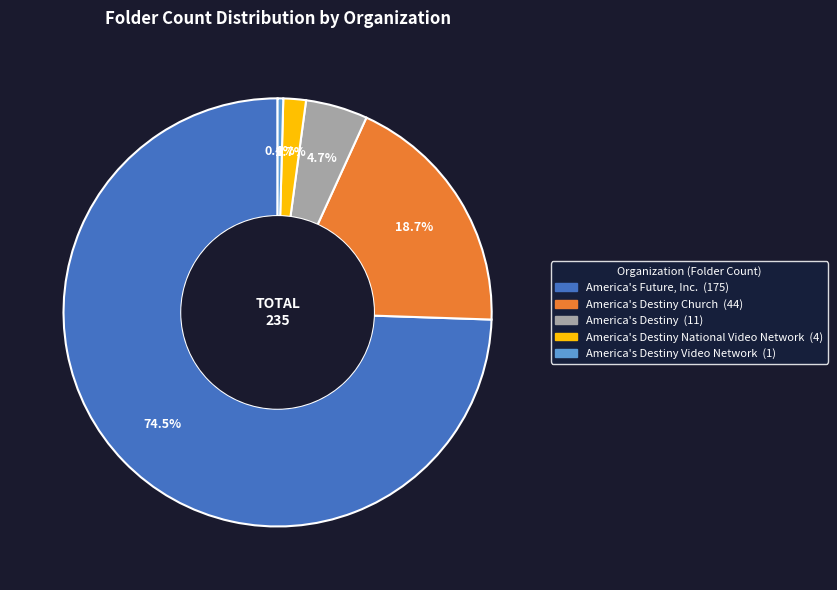

Does any single category account for the majority?

Yes